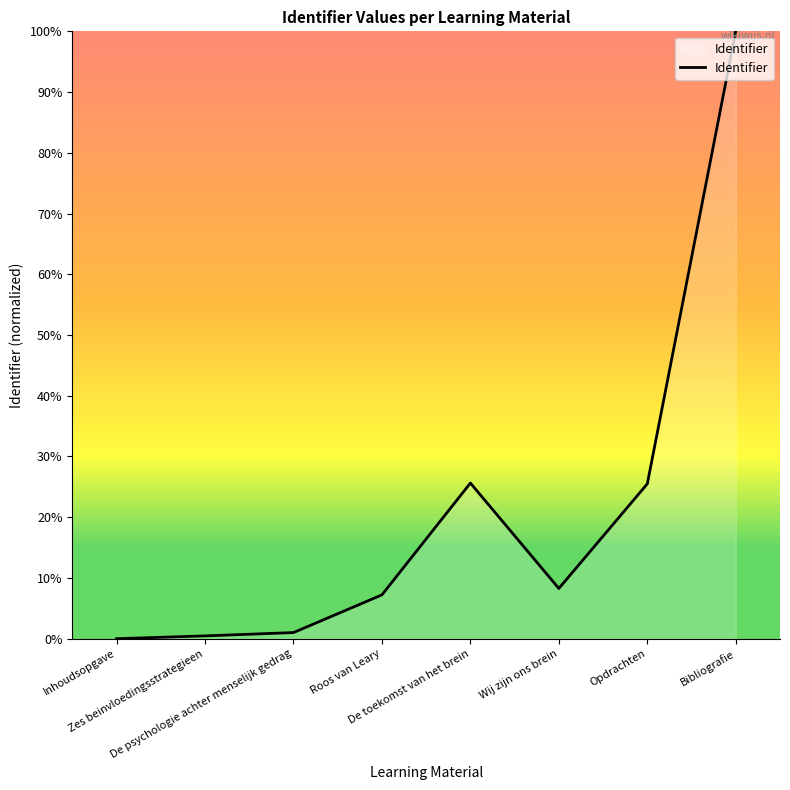

The value at Inhoudsopgave is 56.8. True or false?

False